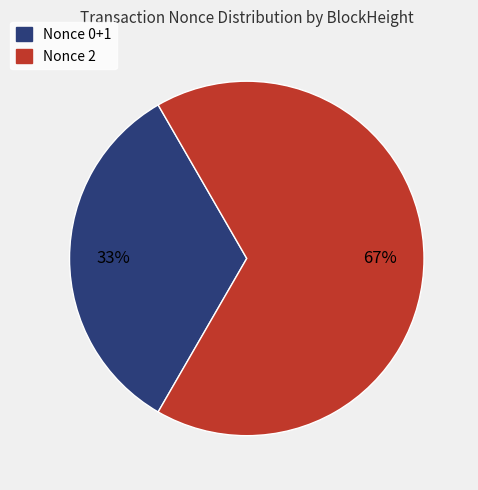

To the nearest percent, what is the average slice percentage?

50%